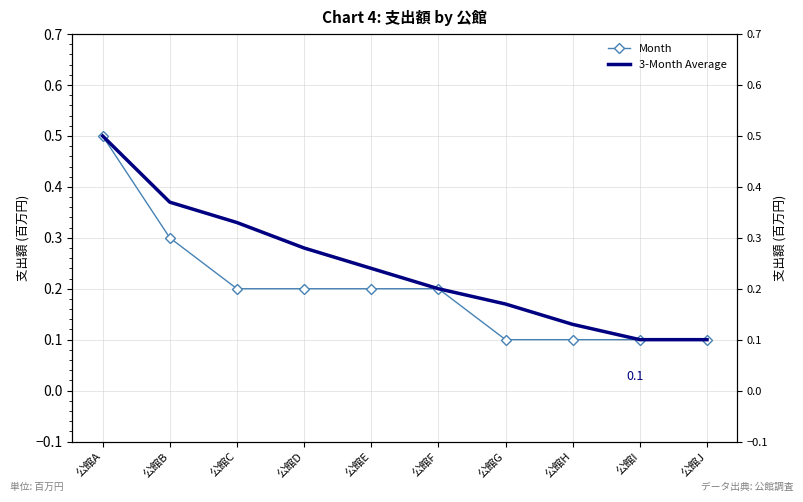

Rank the series by their maximum value, from lowest to highest.

Month, 3-Month Average